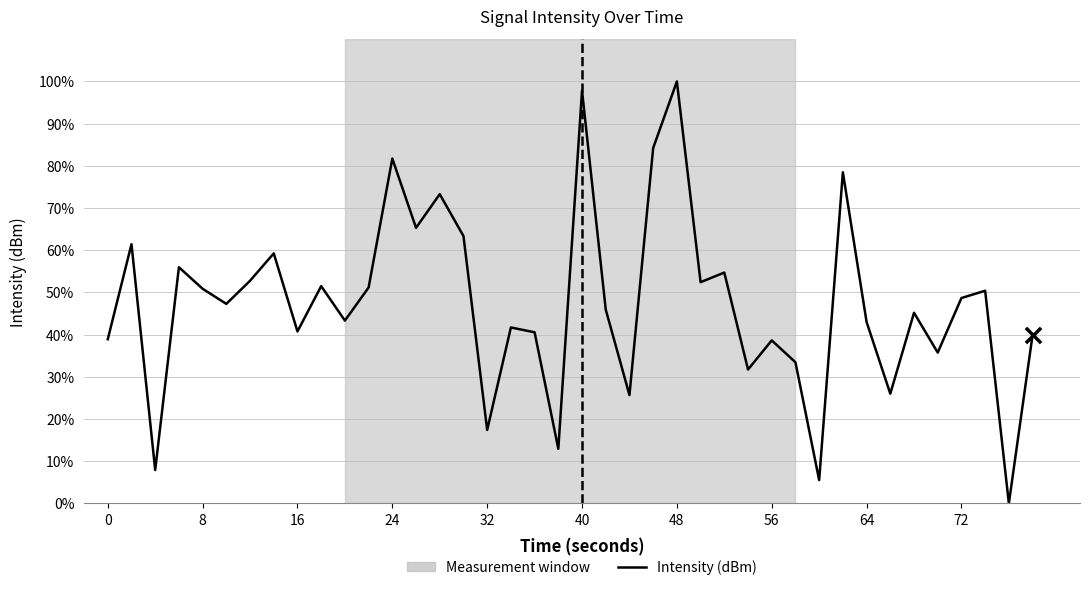

What is the greatest value displayed?

100.0